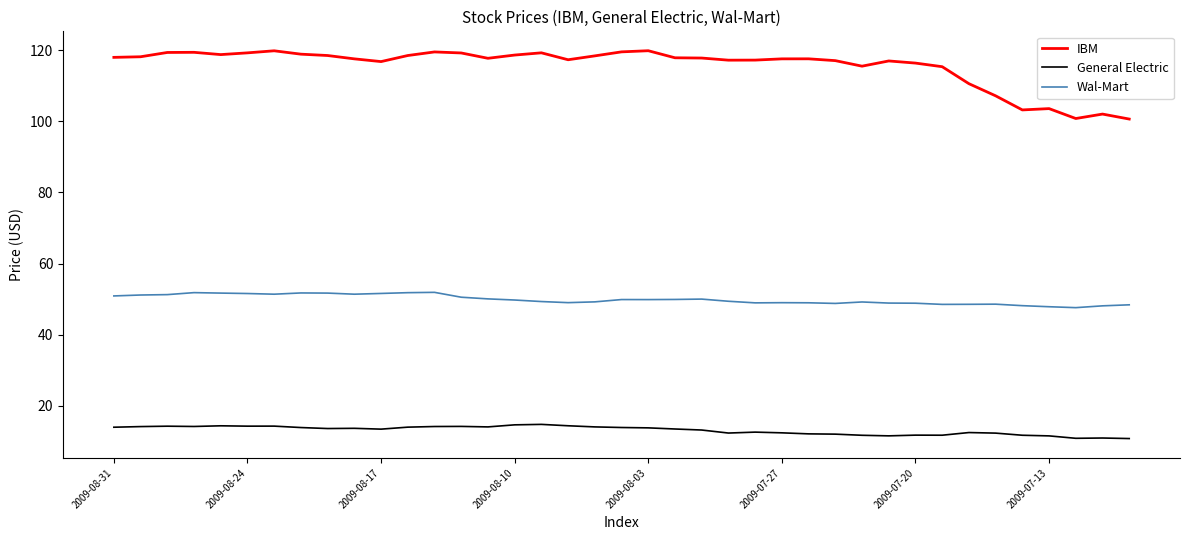

Which series has the largest total across all categories?

IBM